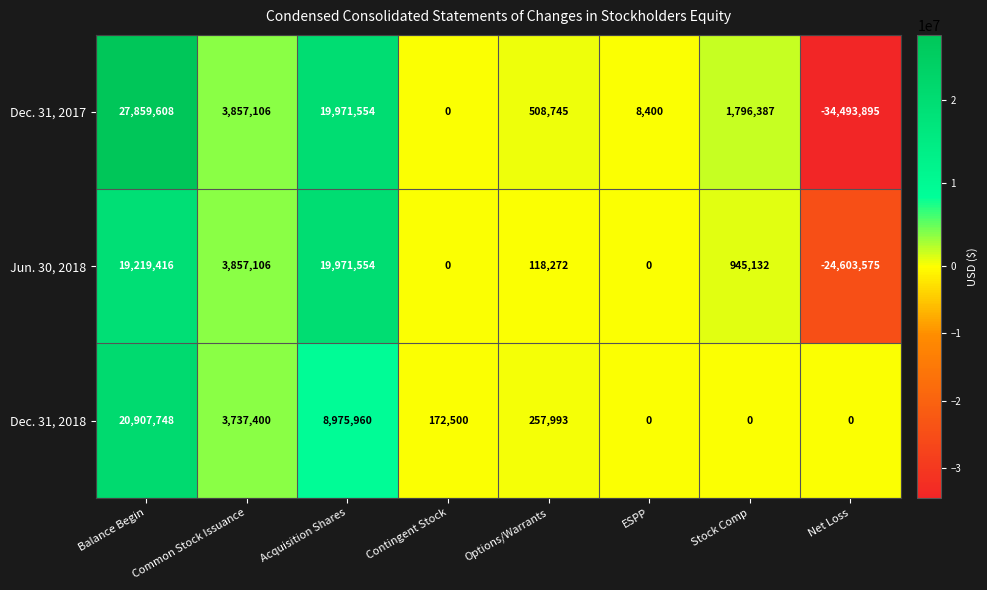

Which series has the largest range (max minus min)?

Dec. 31, 2017